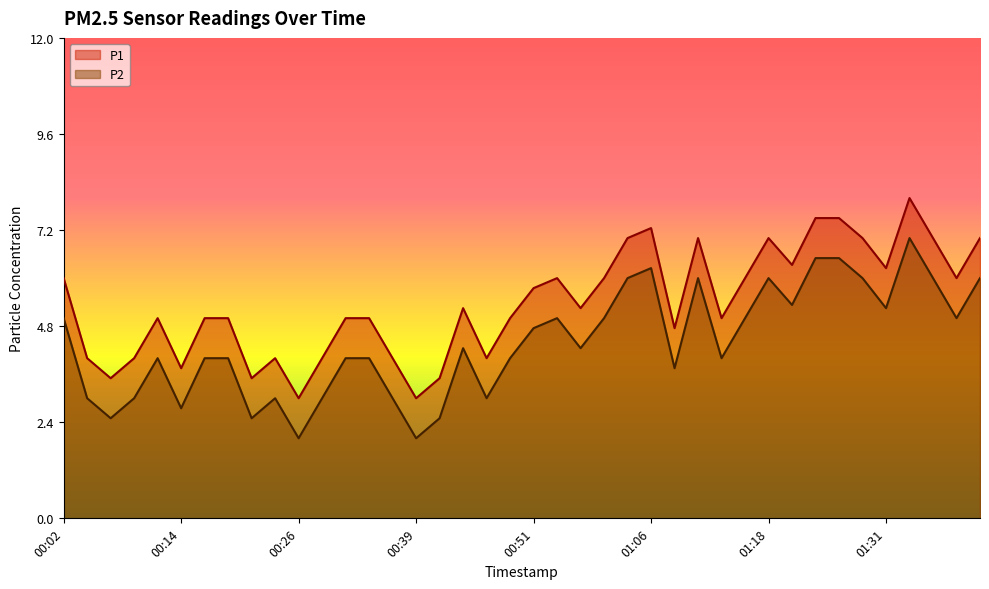

In P1, how many points are lower than both neighbors (excluding endpoints)?

12